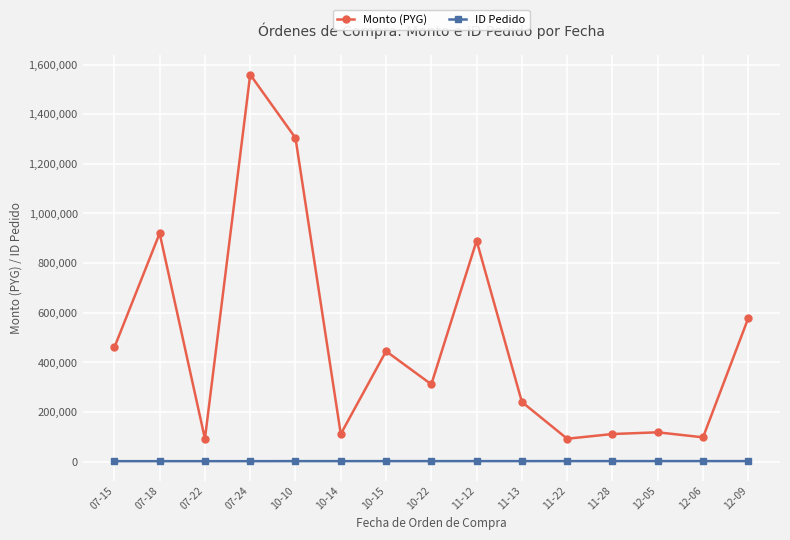

What is the average value of the ID Pedido series?

2013